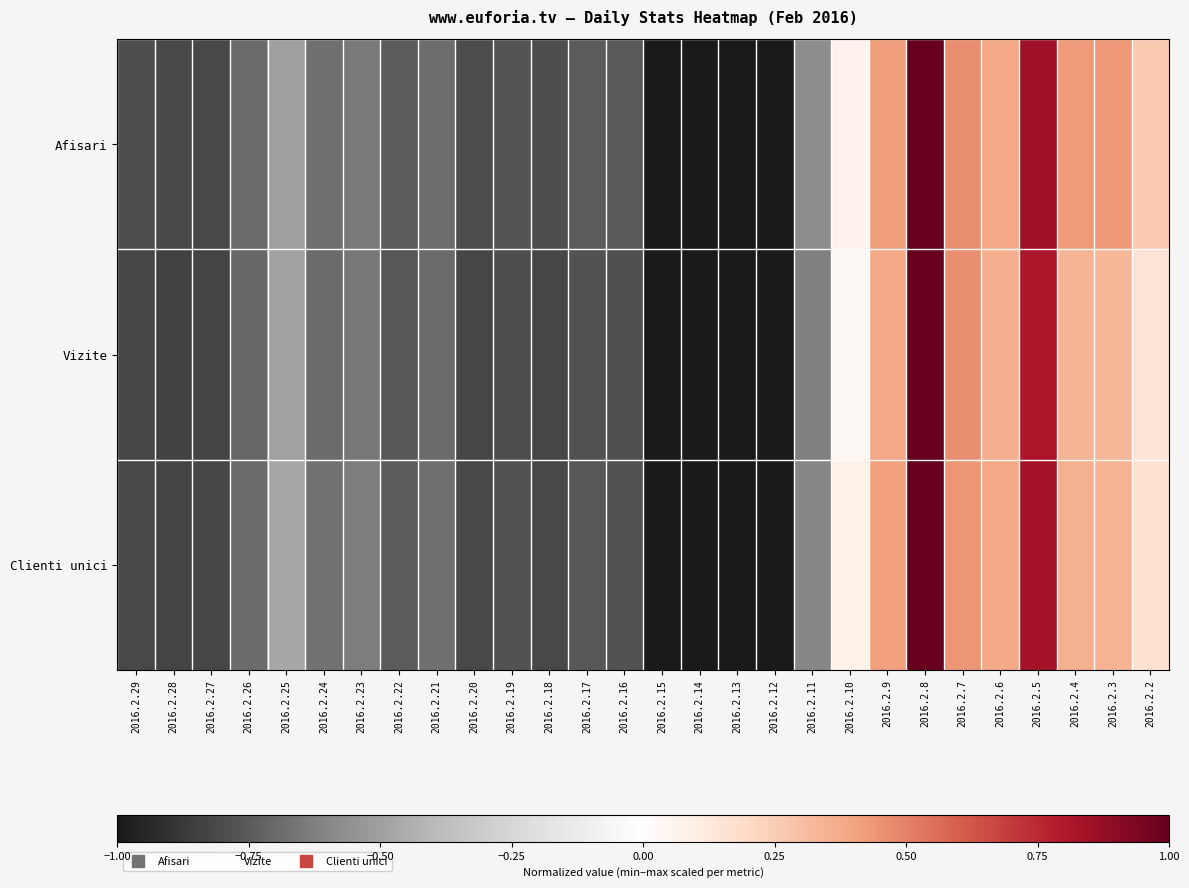

Which series changed the most between 2016.2.15 and 2016.2.3?

Afisari